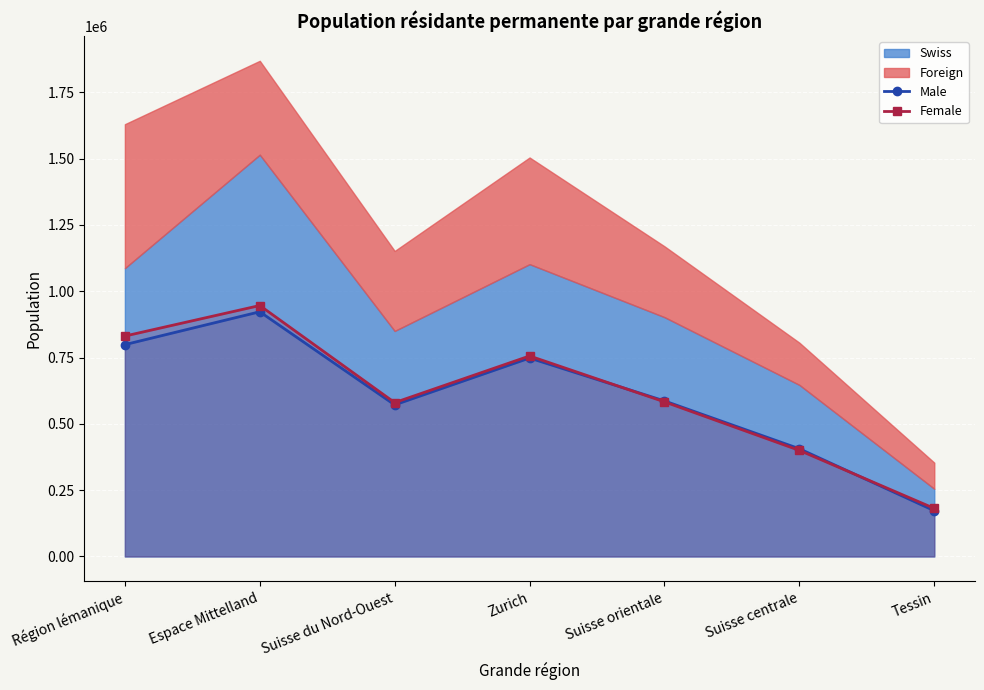

Where is the first local minimum for Female?

Suisse du Nord-Ouest